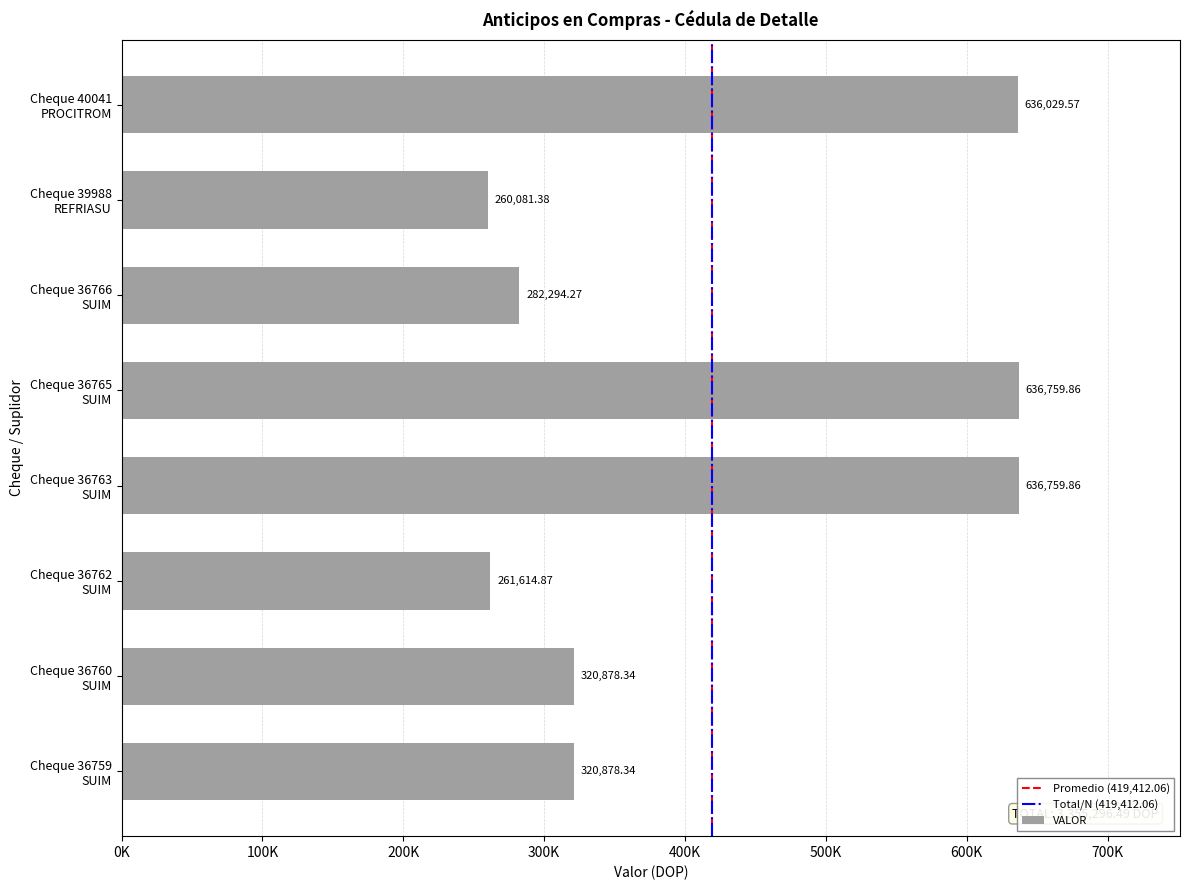

Between Cheque 36762
SUIM and Cheque 36759
SUIM, which is larger?

Cheque 36759
SUIM